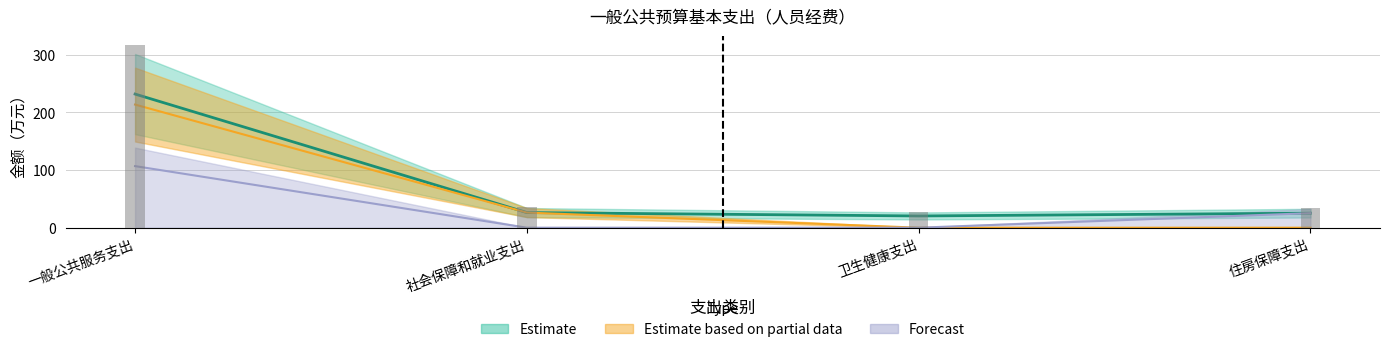

List the labels in order of Forecast value, largest first.

一般公共服务支出, 住房保障支出, 社会保障和就业支出, 卫生健康支出